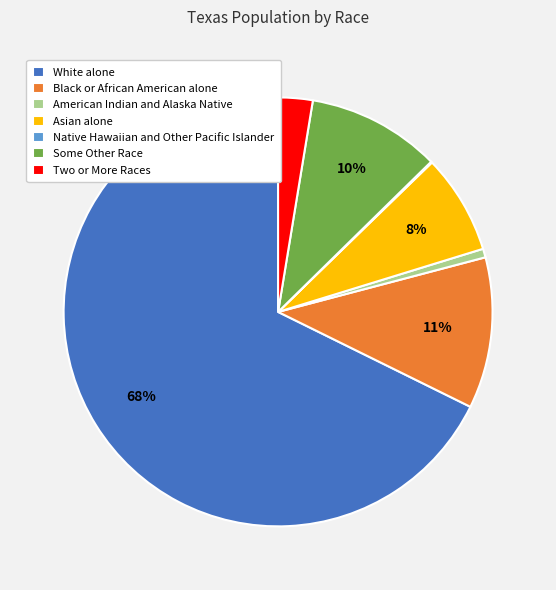

Do Two or More Races and Asian alone together represent more than half of the pie?

No